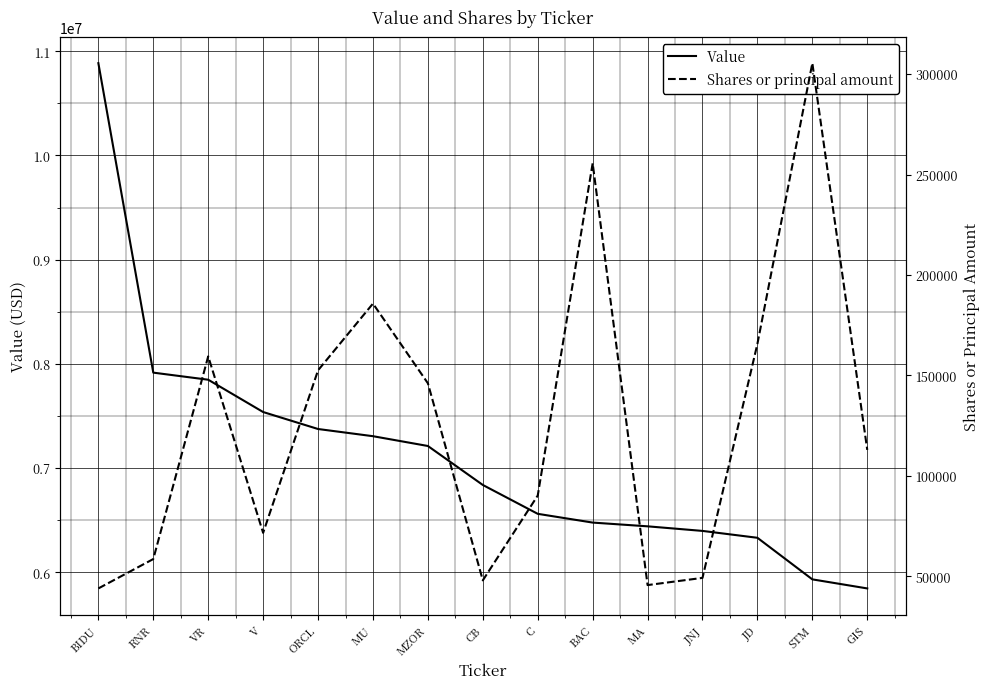

How many series are shown in this chart?

2